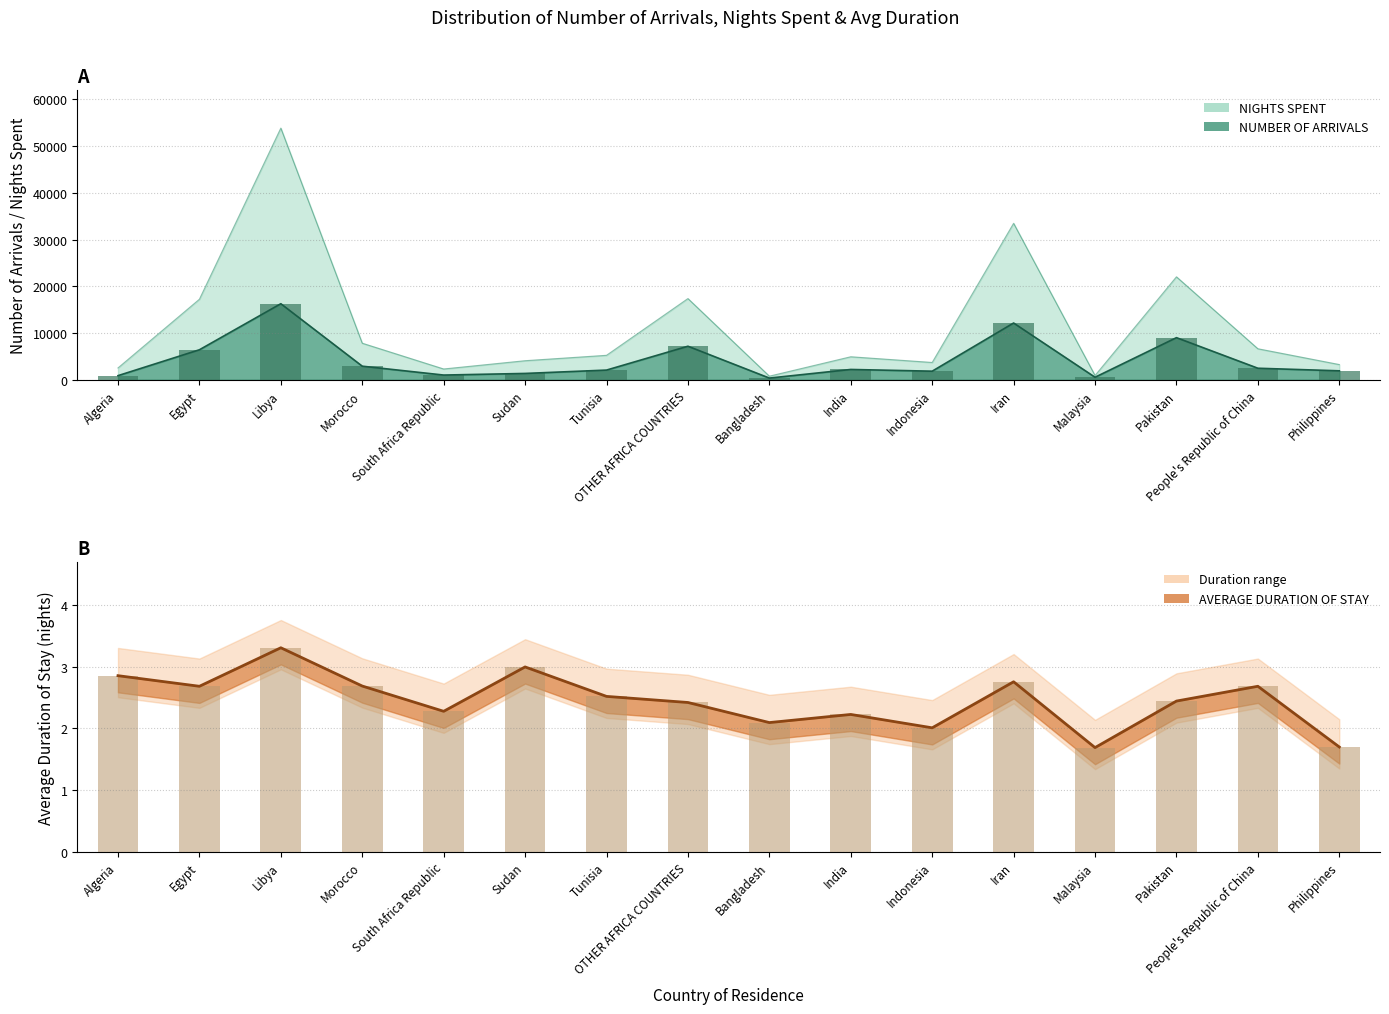

Reading left to right, list all the values displayed in this chart.

NUMBER OF ARRIVALS: 890	6429	16286	2916	1017	1364	2081	7186	372	2216	1847	12155	548	9022	2477	1924
NIGHTS SPENT: 2541	17246	53879	7834	2316	4088	5243	17389	779	4932	3710	33498	925	22043	6646	3266